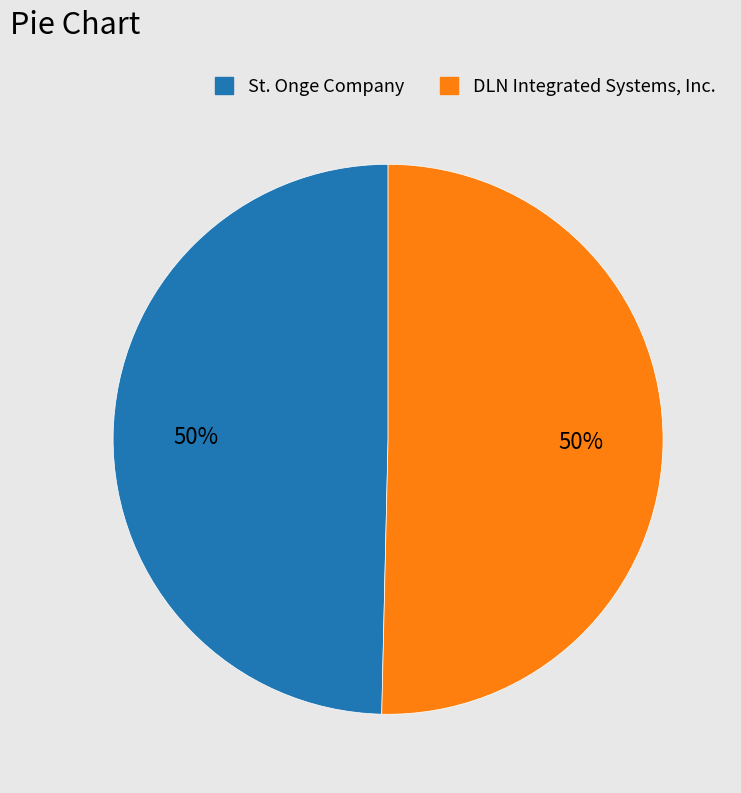

How many segments does this pie chart have?

2